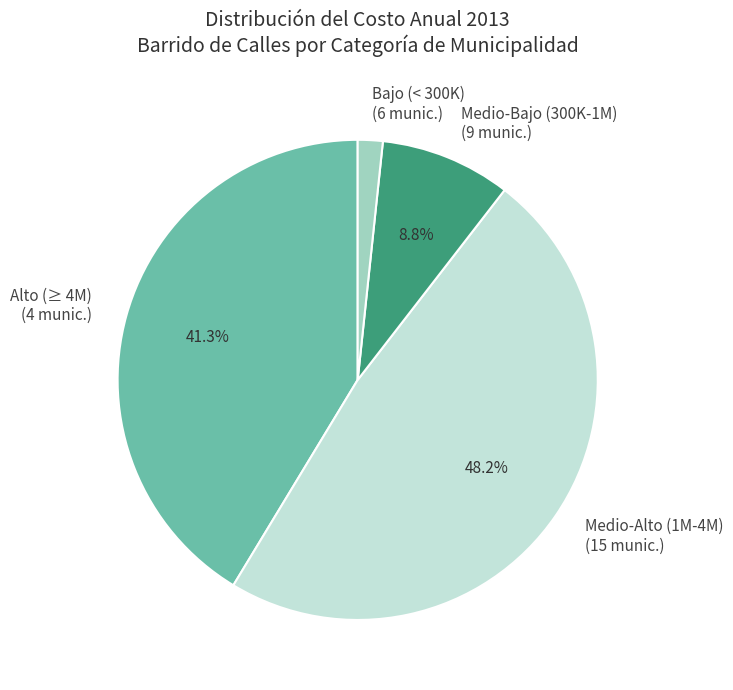

Combined, what portion of the pie is Medio-Alto (1M-4M) (15 munic.) and Medio-Bajo (300K-1M) (9 munic.)?

57.0%